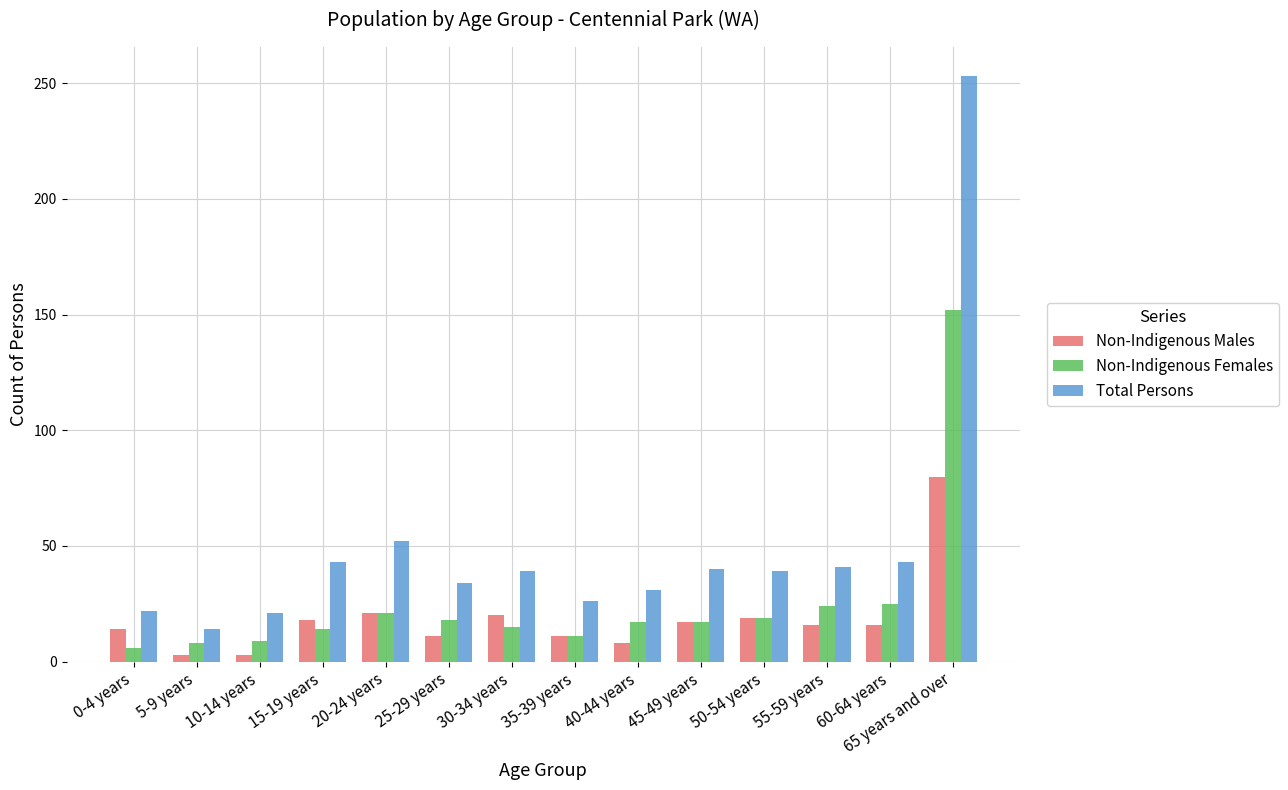

Which category has the lowest value in the Total Persons series?

5-9 years